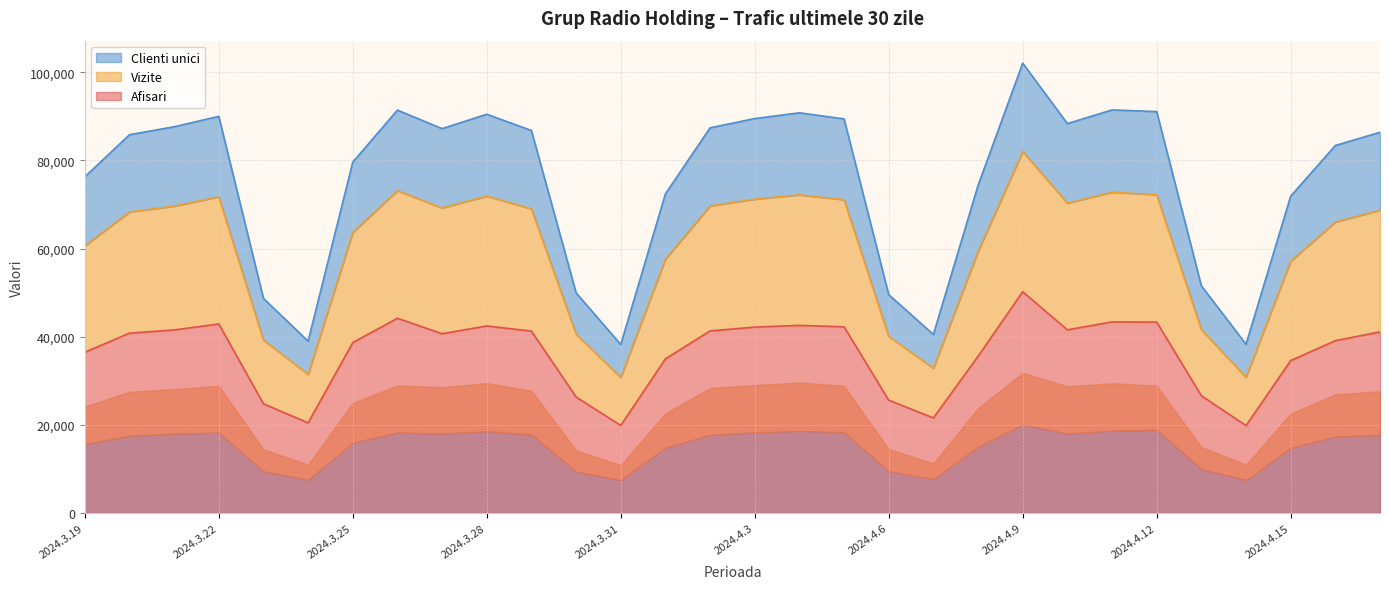

True or false: Clienti unici has a value of 73139 at 2024.3.26.

True